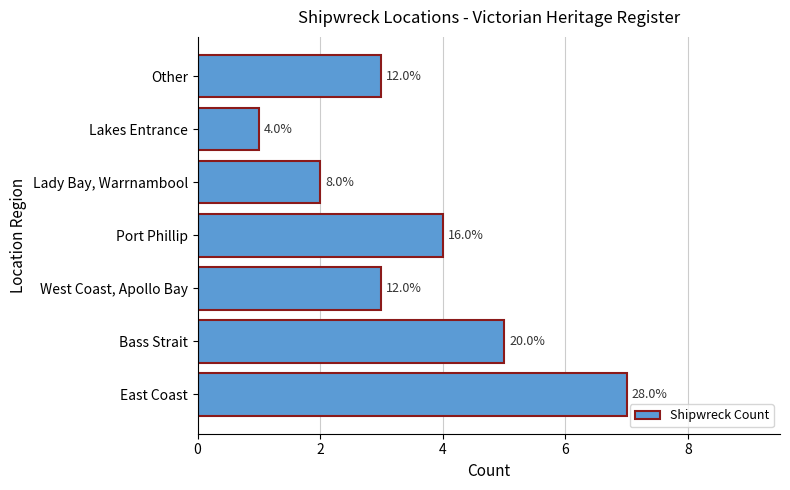

How many bars are there in total?

7